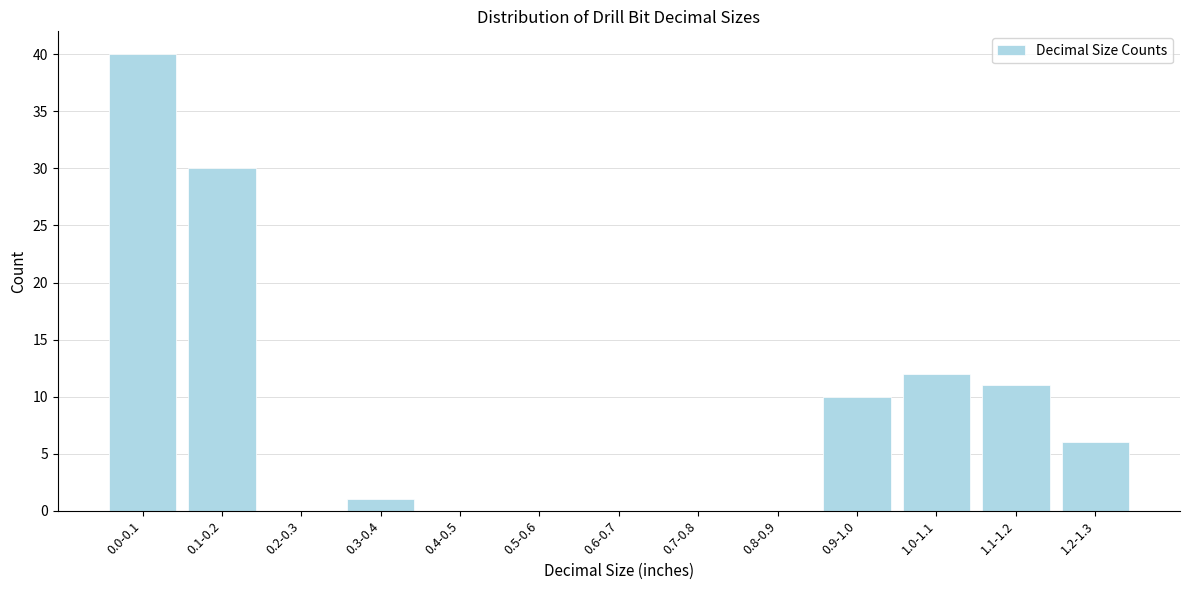

Reading right to left, what are all the values shown in this chart?

1.2-1.3=6	1.1-1.2=11	1.0-1.1=12	0.9-1.0=10	0.8-0.9=0	0.7-0.8=0	0.6-0.7=0	0.5-0.6=0	0.4-0.5=0	0.3-0.4=1	0.2-0.3=0	0.1-0.2=30	0.0-0.1=40